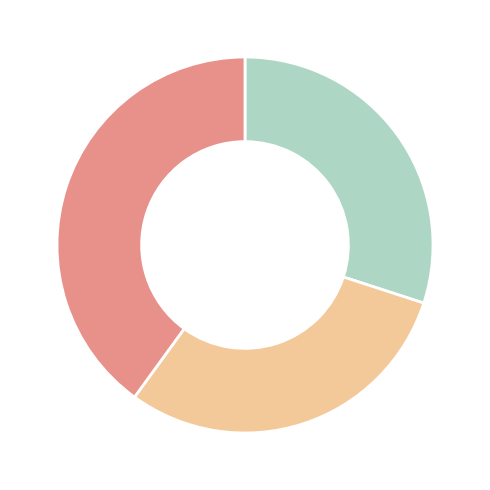

Is there any slice that represents more than half of the pie?

No